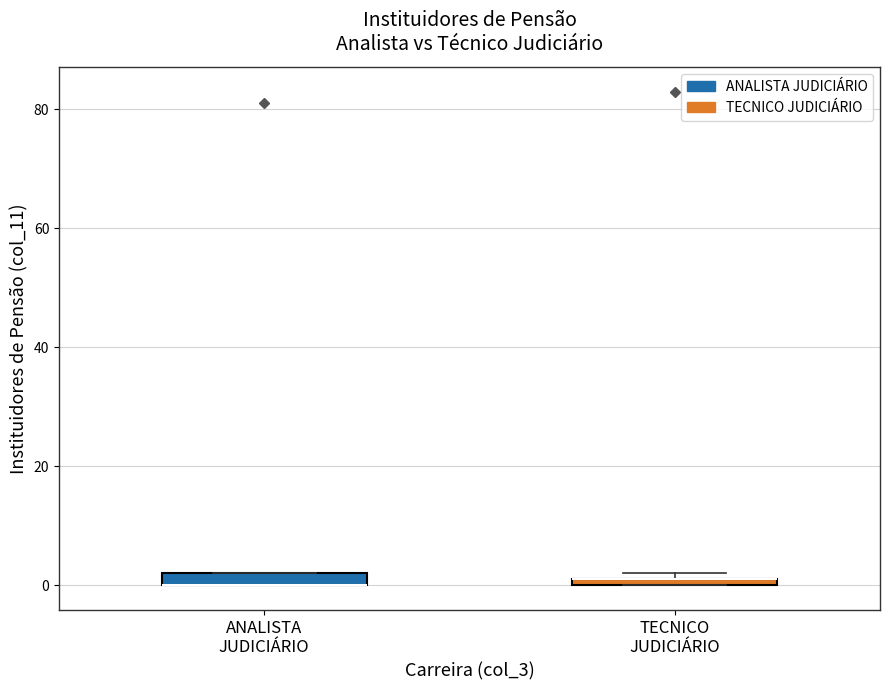

Where is the upper edge of the box for ANALISTA JUDICIÁRIO on the y-axis? The values are not printed on the chart, so give them approximately, as read against the axis.

2